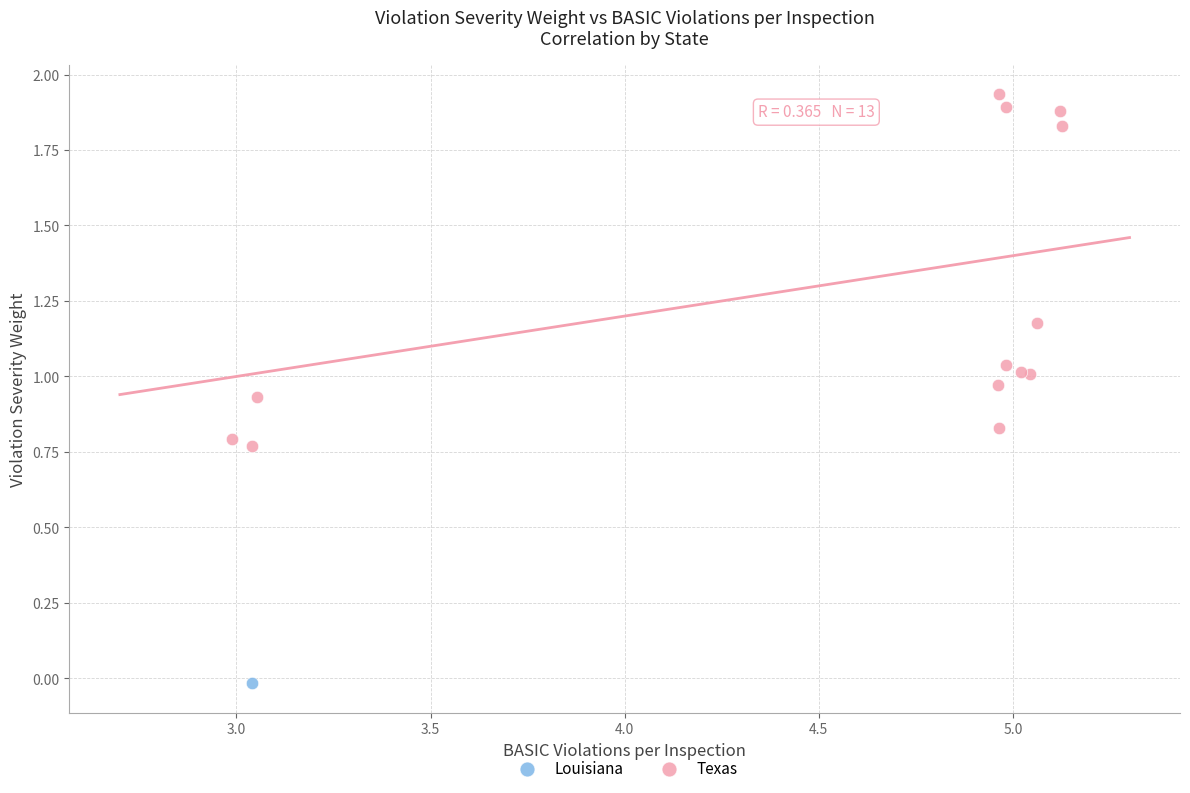

What are all the series names shown in the legend?

Louisiana, Texas